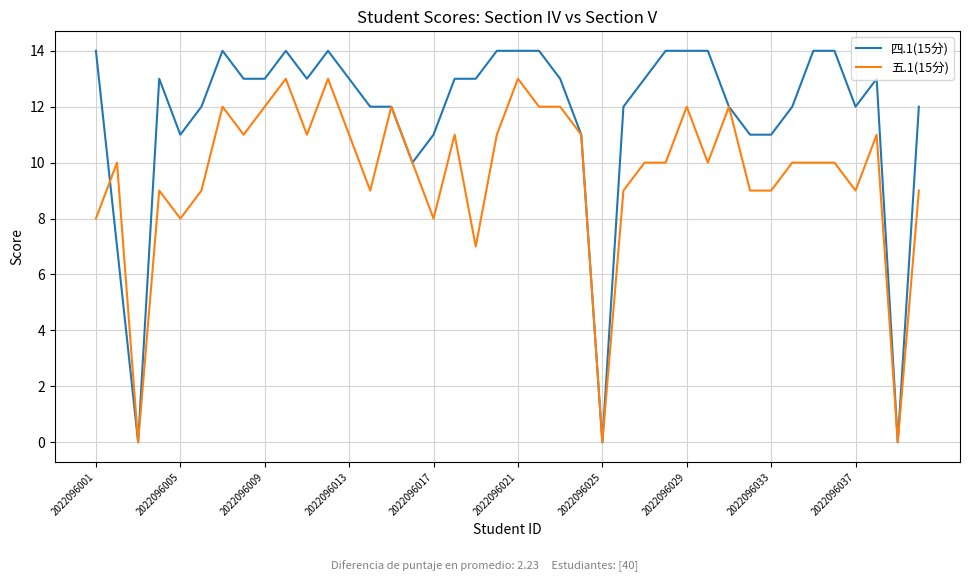

Does the chart display data point markers on the line(s)?

No